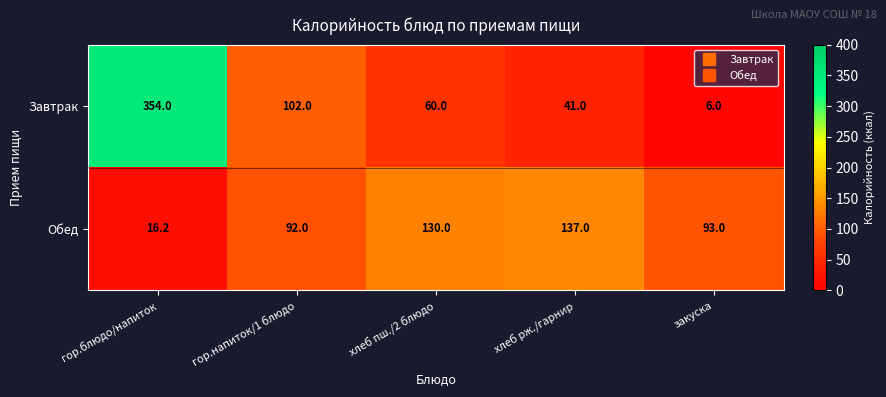

Between хлеб пш./2 блюдо and хлеб рж./гарнир, which series saw the biggest shift?

Завтрак